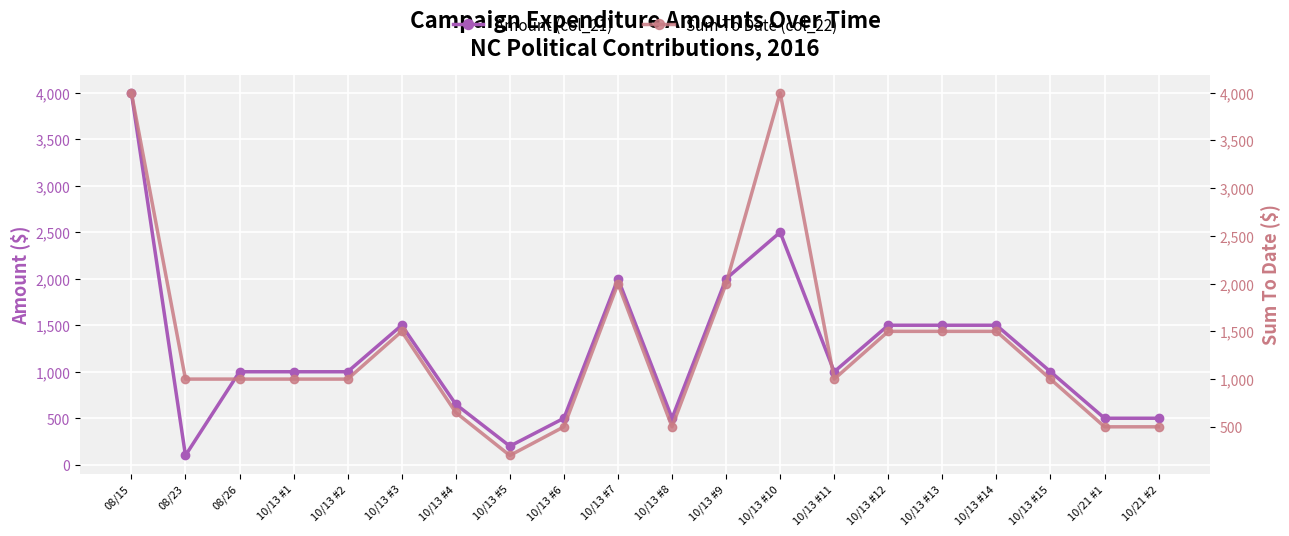

What is the average value of the Amount (col_21) series?

1222